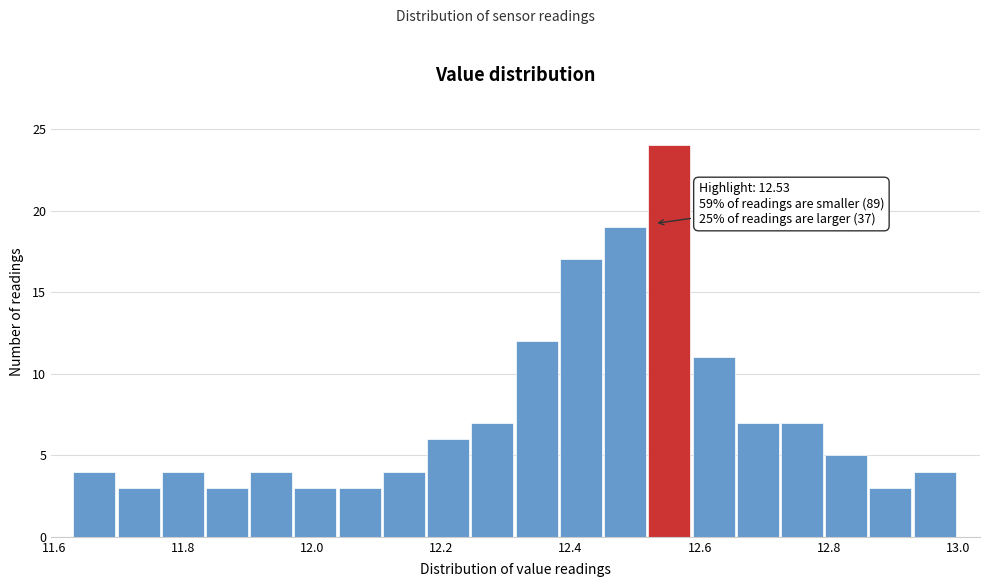

Read against the x-axis, roughly where is the centre of the tallest bar?

12.56